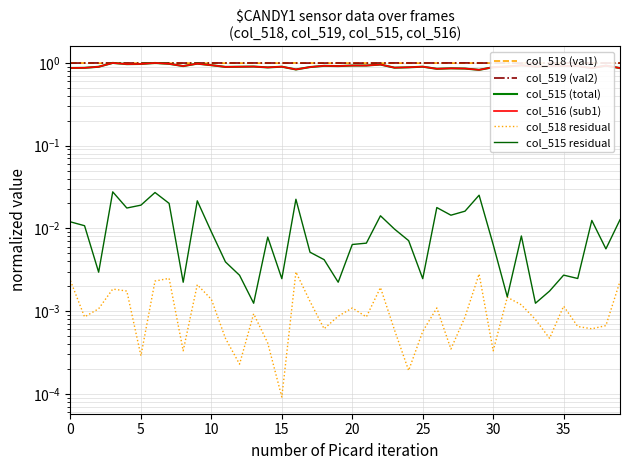

Reading left to right, list all the values displayed in this chart.

col_518 (val1): 1.0	1.0	1.0	1.0	1.0	1.0	1.0	1.0	1.0	1.0	1.0	1.0	1.0	1.0	1.0	1.0	1.0	1.0	1.0	1.0	1.0	1.0	1.0	1.0	1.0	1.0	1.0	1.0	1.0	1.0	1.0	1.0	1.0	1.0	1.0	1.0	1.0	1.0	1.0	1.0
col_519 (val2): 1.0	1.0	1.0	1.0	1.0	1.0	1.0	1.0	1.0	1.0	1.0	1.0	1.0	1.0	1.0	1.0	1.0	1.0	1.0	1.0	1.0	1.0	1.0	1.0	1.0	1.0	1.0	1.0	1.0	1.0	1.0	1.0	1.0	1.0	1.0	1.0	1.0	1.0	1.0	1.0
col_515 (total): 0.9	0.9	0.9	1.0	1.0	1.0	1.0	1.0	0.9	1.0	0.9	0.9	0.9	0.9	0.9	0.9	0.8	0.9	0.9	0.9	0.9	0.9	1.0	0.9	0.9	0.9	0.8	0.9	0.9	0.8	0.9	0.9	0.9	0.9	0.9	0.9	0.9	0.9	0.9	0.9
col_516 (sub1): 0.9	0.9	0.9	1.0	1.0	1.0	1.0	1.0	0.9	1.0	0.9	0.9	0.9	0.9	0.9	0.9	0.8	0.9	0.9	0.9	0.9	0.9	1.0	0.9	0.9	0.9	0.8	0.9	0.9	0.8	0.9	0.9	0.9	0.9	0.9	0.9	0.9	0.9	0.9	0.9
col_518 residual: 0.0	0.0	0.0	0.0	0.0	0.0	0.0	0.0	0.0	0.0	0.0	0.0	0.0	0.0	0.0	0.0	0.0	0.0	0.0	0.0	0.0	0.0	0.0	0.0	0.0	0.0	0.0	0.0	0.0	0.0	0.0	0.0	0.0	0.0	0.0	0.0	0.0	0.0	0.0	0.0
col_515 residual: 0.0	0.0	0.0	0.0	0.0	0.0	0.0	0.0	0.0	0.0	0.0	0.0	0.0	0.0	0.0	0.0	0.0	0.0	0.0	0.0	0.0	0.0	0.0	0.0	0.0	0.0	0.0	0.0	0.0	0.0	0.0	0.0	0.0	0.0	0.0	0.0	0.0	0.0	0.0	0.0